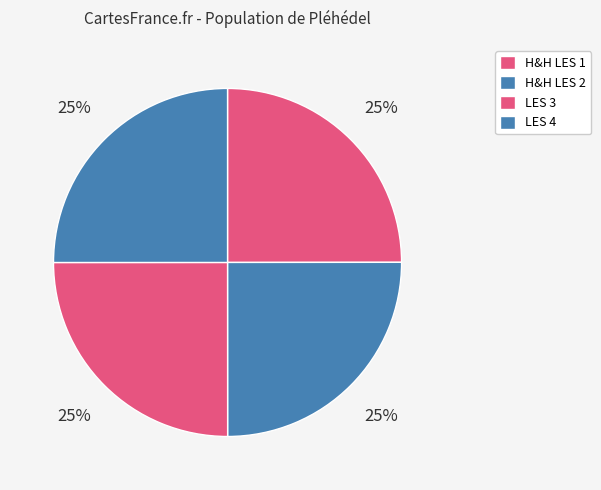

True or false: LES 4 accounts for 25% of the total.

True